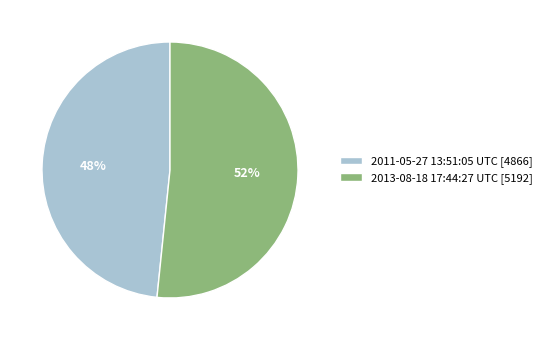

Which category has the biggest portion of the pie?

2013-08-18 17:44:27 UTC